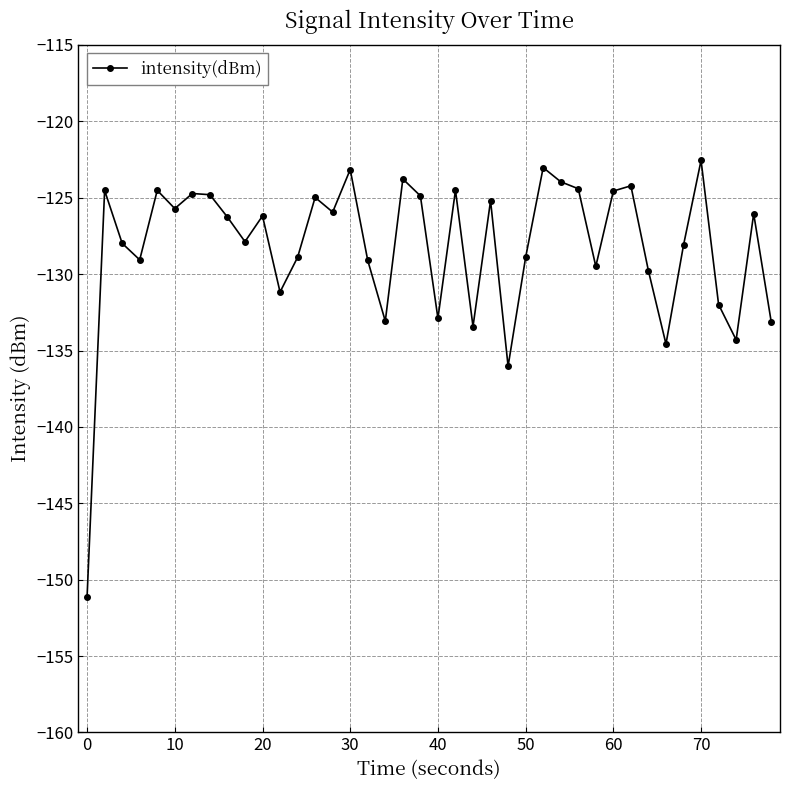

How many series are shown in this chart?

1